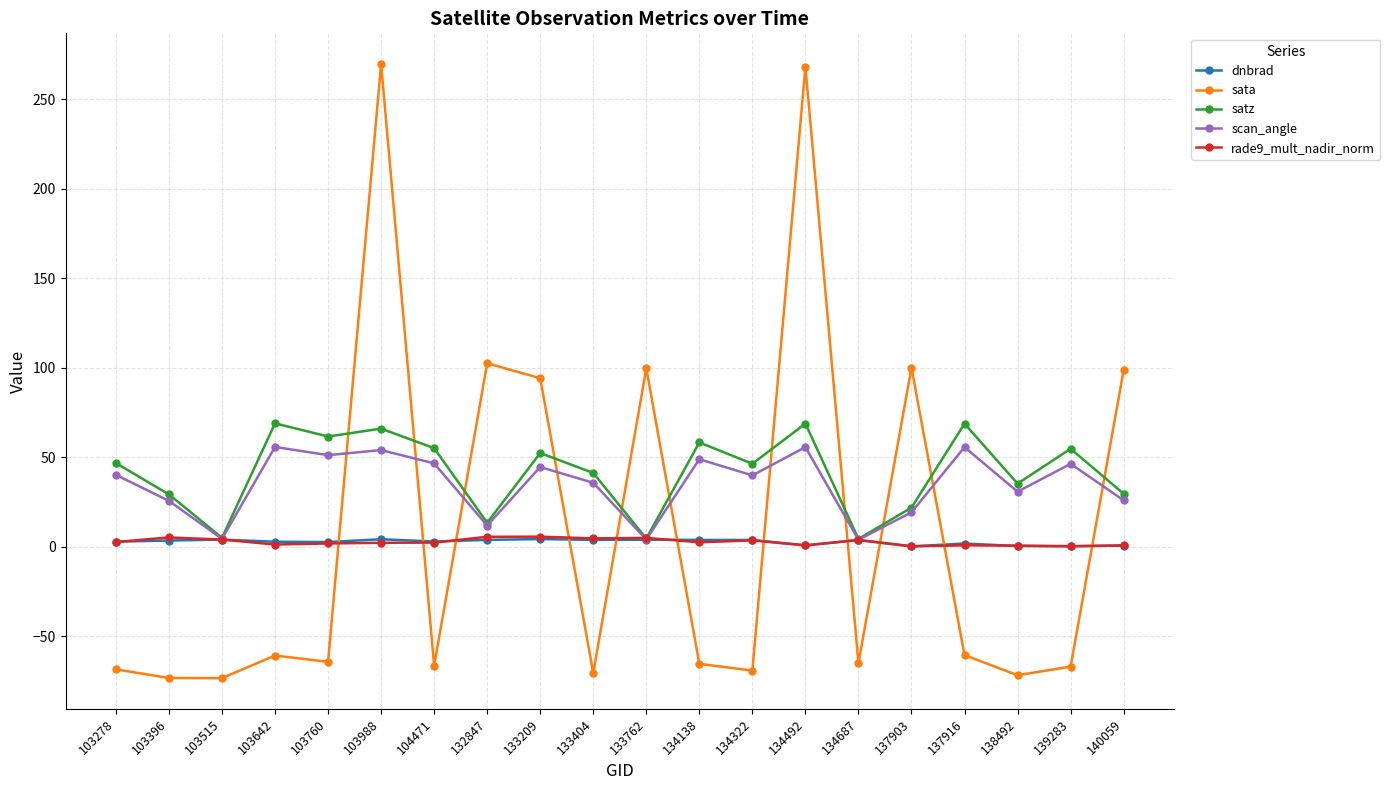

What is the total value across all series at 103760?

53.1